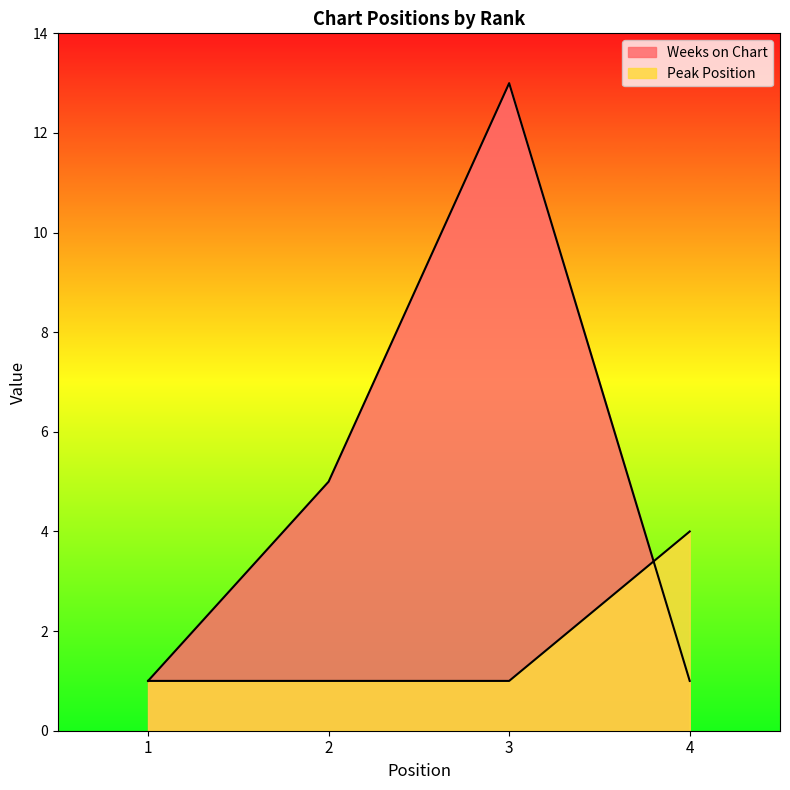

List the series in order of their peak value, highest first.

Weeks on Chart, Peak Position